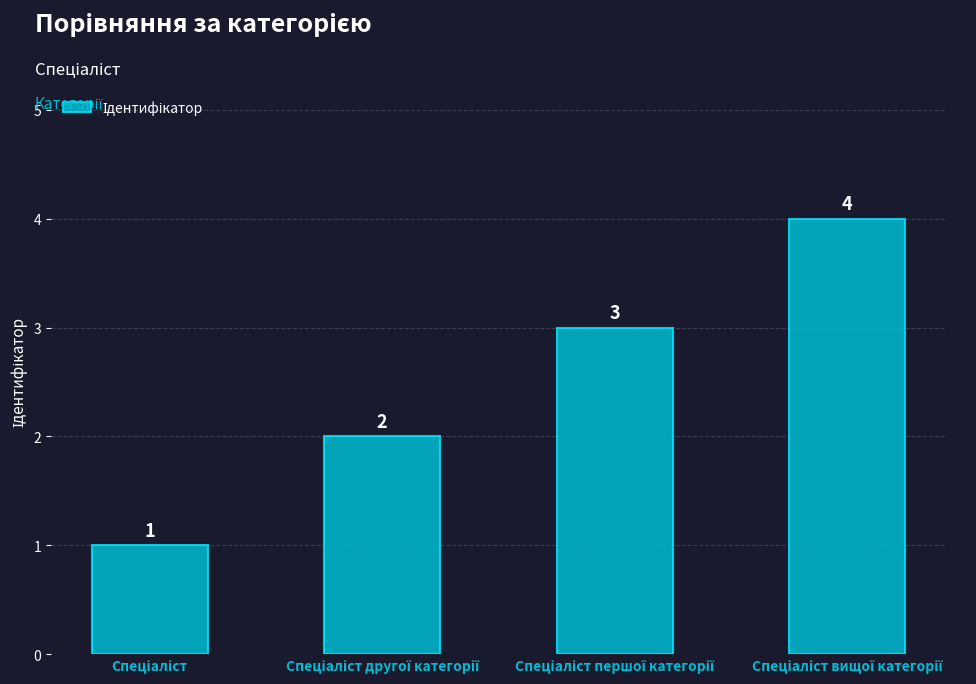

How many series are shown in this chart?

1